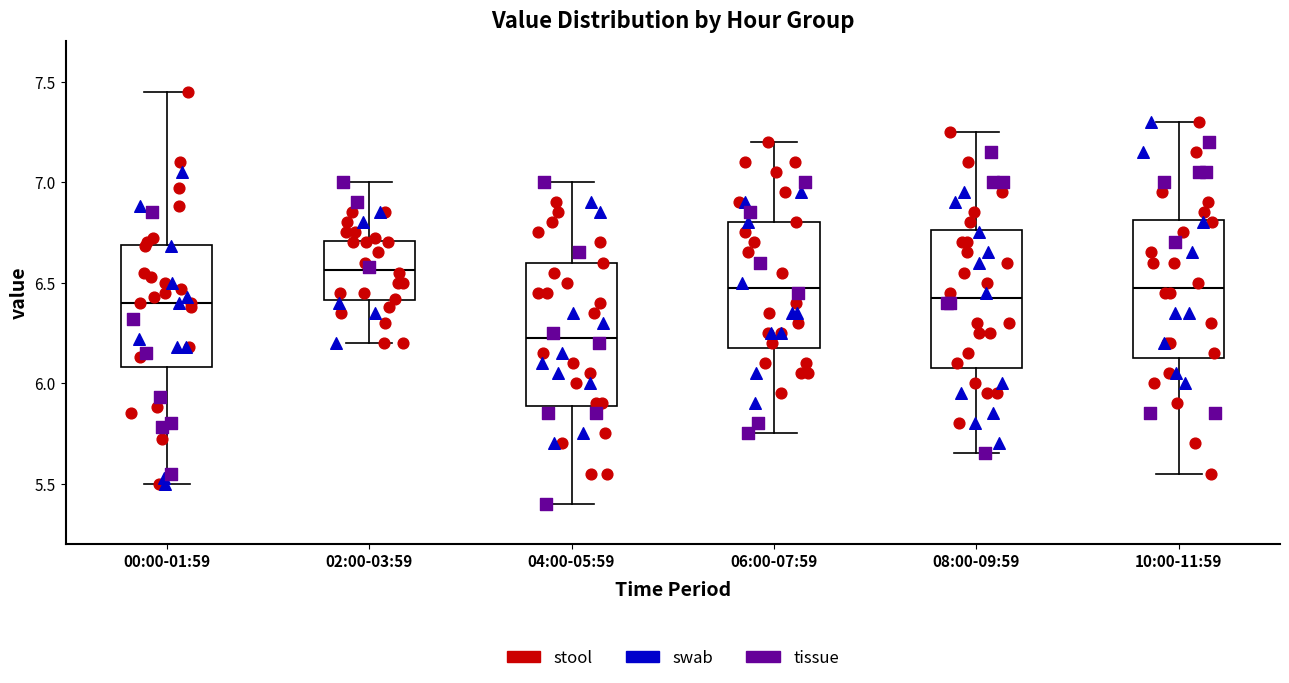

Where does the upper whisker of the box for 10:00-11:59 end on the y-axis? The values are not printed on the chart, so give them approximately, as read against the axis.

7.30